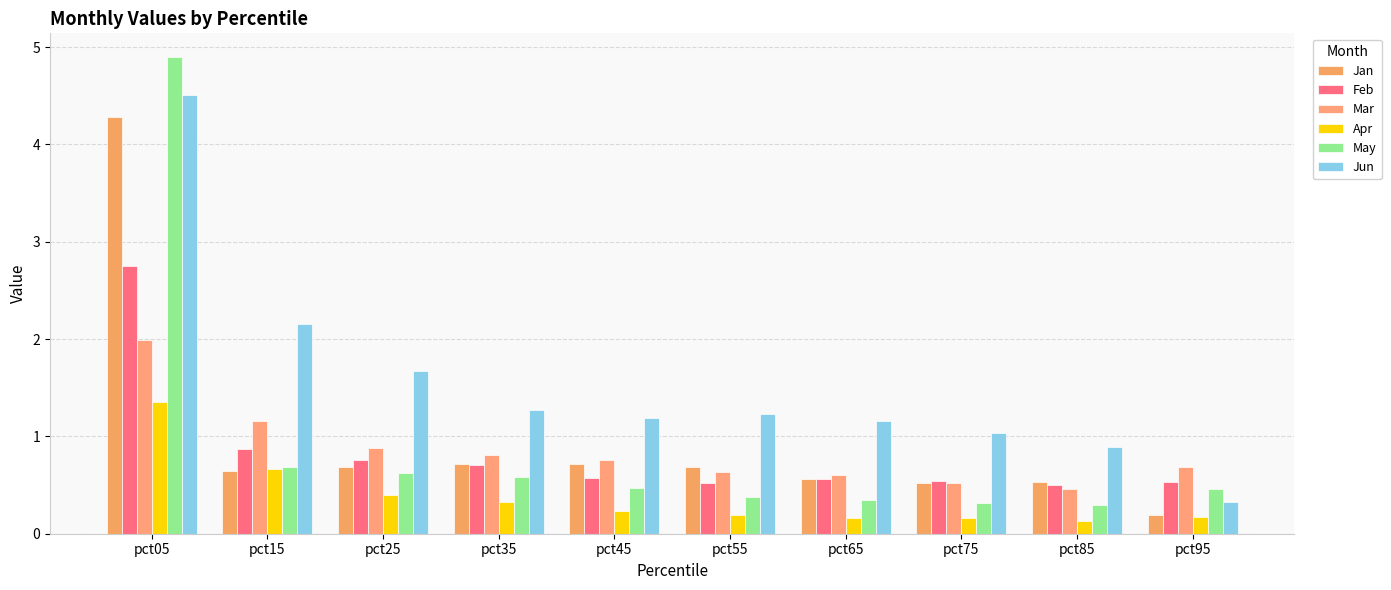

What are all the series names shown in the legend?

Jan, Feb, Mar, Apr, May, Jun